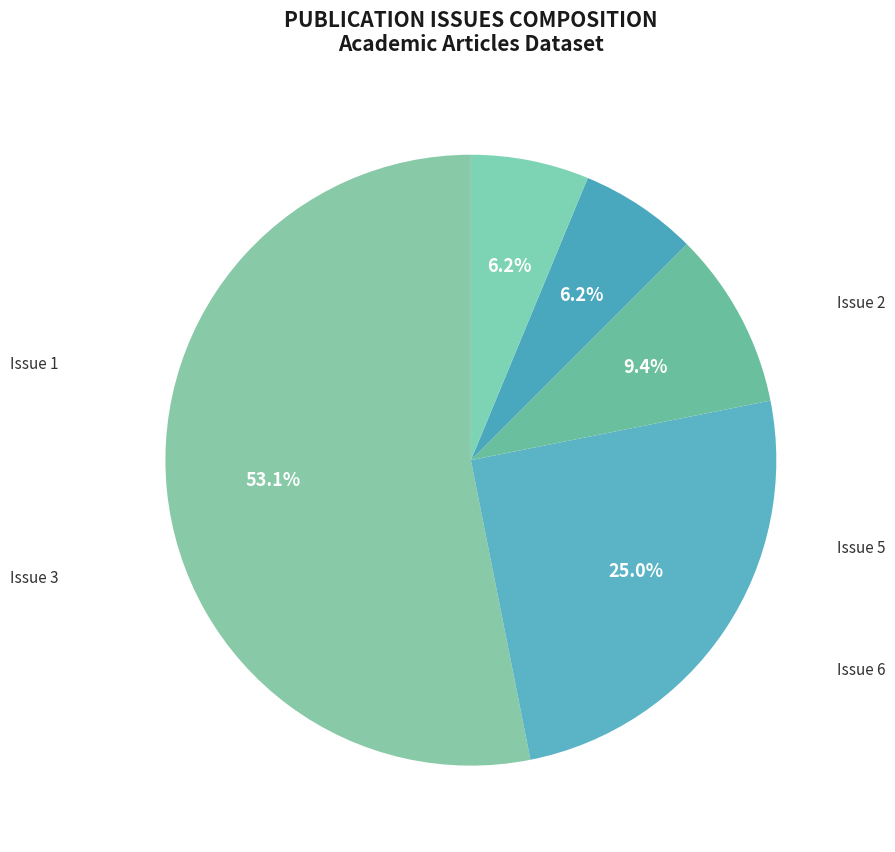

Which slice is the largest?

Issue 1